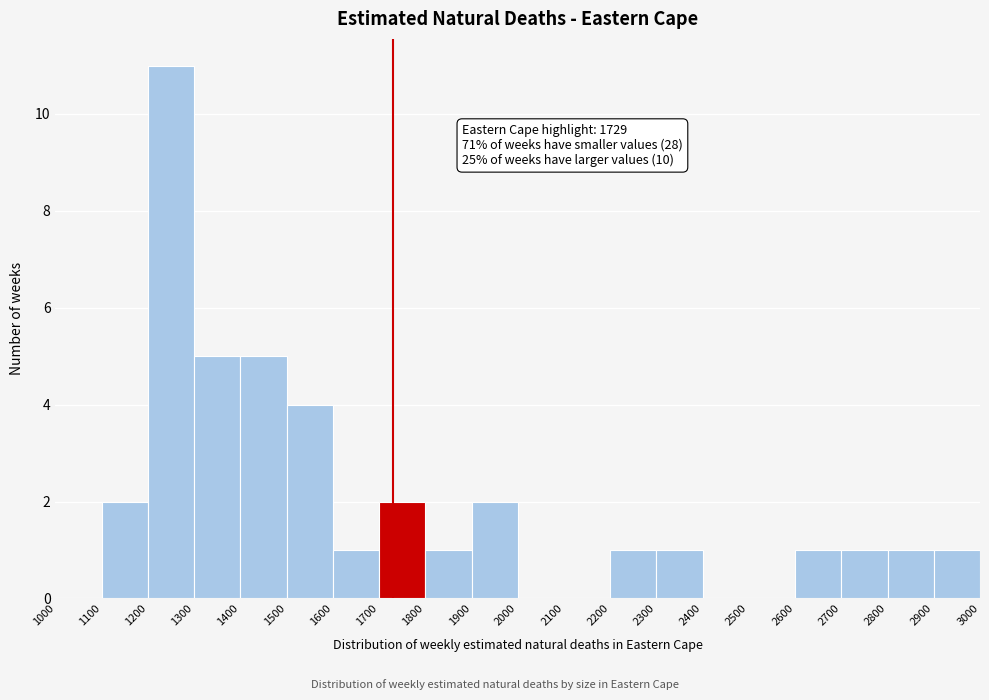

Over which range of the x-axis is the bar tallest?

1200 to 1300